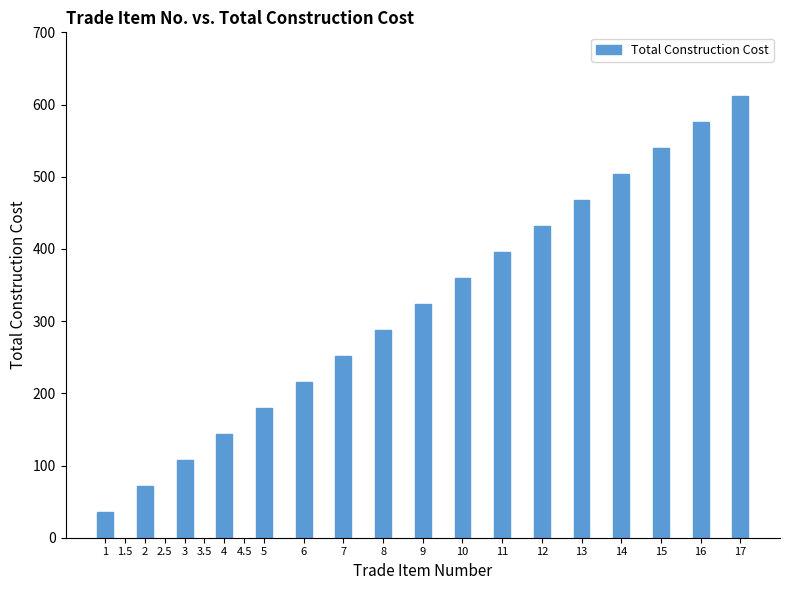

What is the value of the 3rd bar from the left?

108